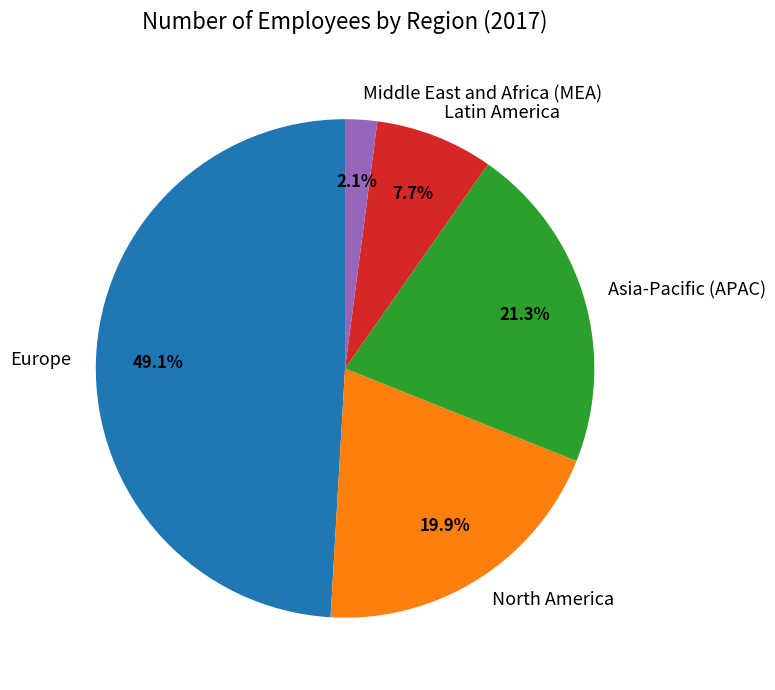

Which category has the biggest portion of the pie?

Europe